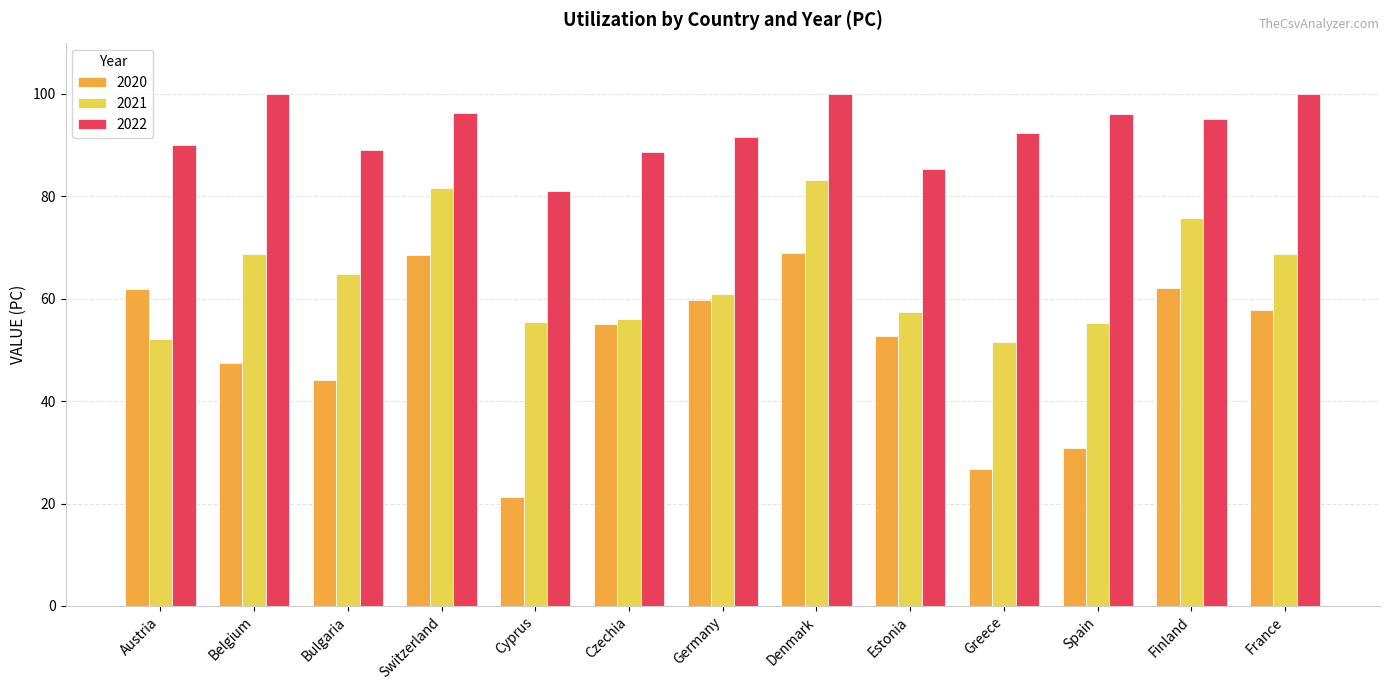

How many data points does each series have?

13